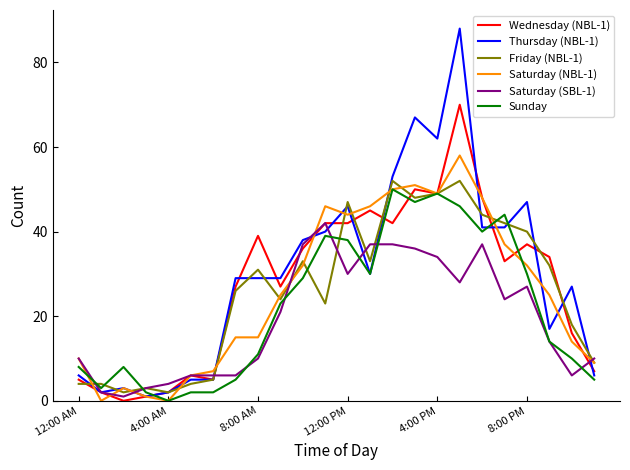

Which series has the largest range (max minus min)?

Thursday (NBL-1)